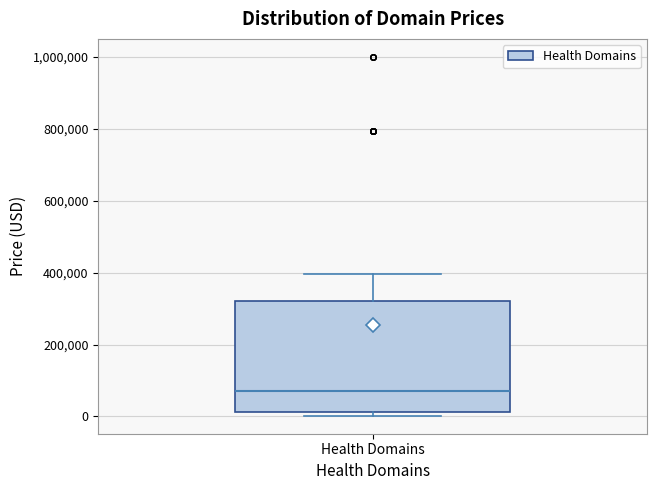

Where does the upper whisker of the box for Health Domains end on the y-axis? The values are not printed on the chart, so give them approximately, as read against the axis.

400000